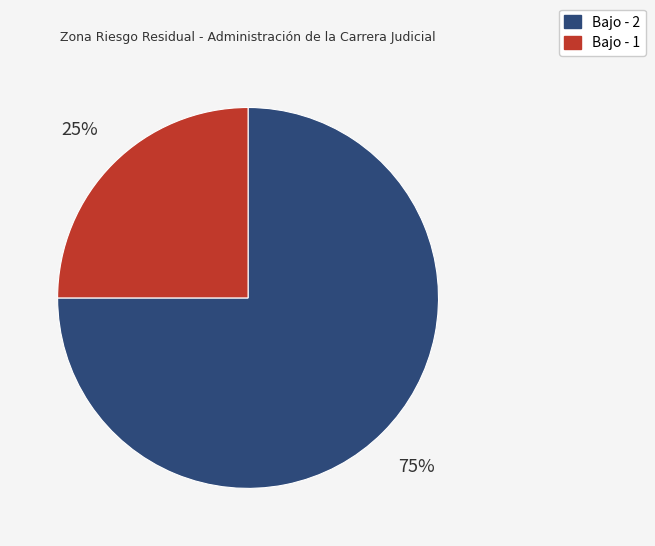

To the nearest percent, what portion does Bajo - 2 represent?

75%